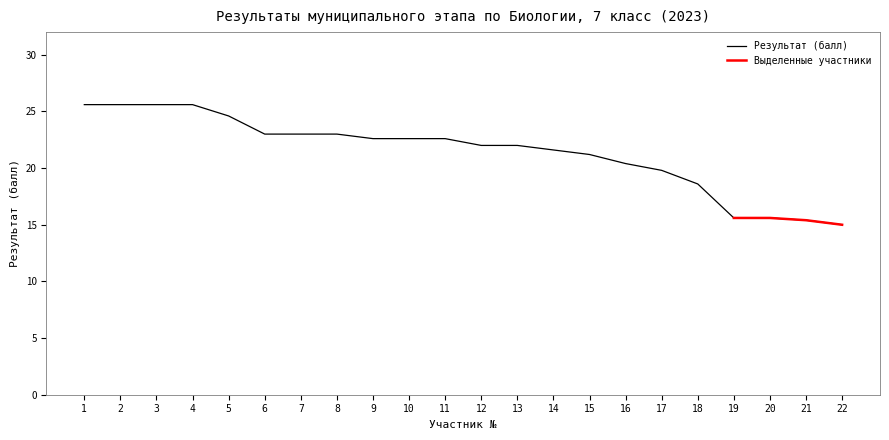

What is the value of the 16th point from the left?

20.4